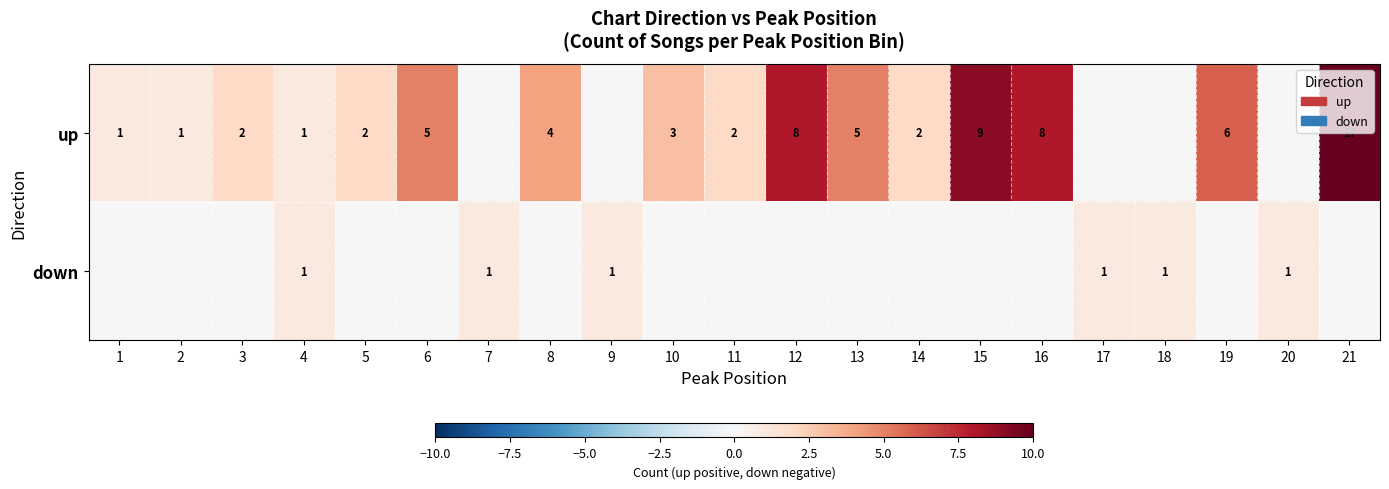

What is the difference between the up values at 21 and 8?

13